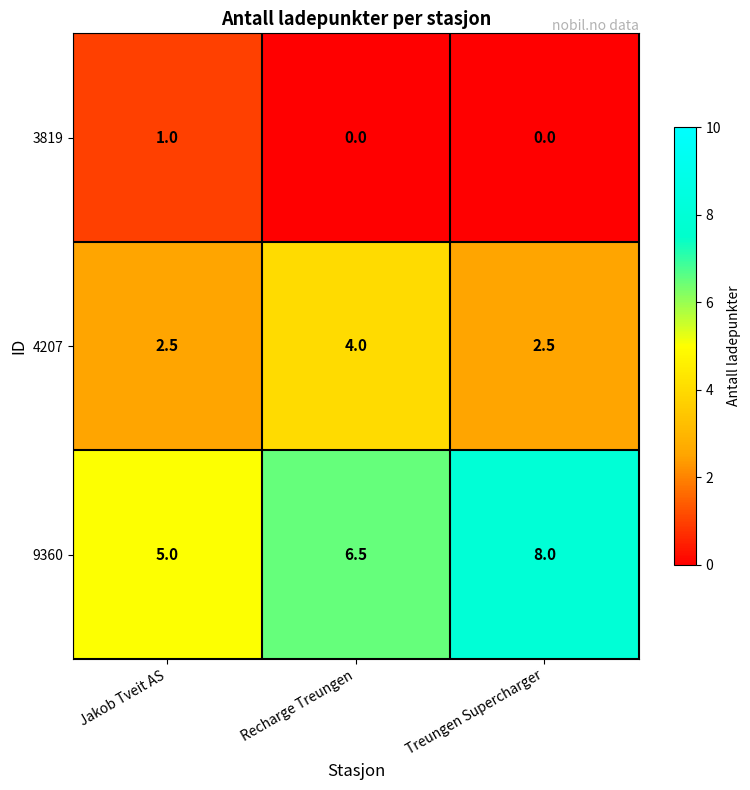

Reading right to left, extract all data points from this chart.

3819: Treungen Supercharger=0.0	Recharge Treungen=0.0	Jakob Tveit AS=1.0
4207: Treungen Supercharger=2.5	Recharge Treungen=4.0	Jakob Tveit AS=2.5
9360: Treungen Supercharger=8.0	Recharge Treungen=6.5	Jakob Tveit AS=5.0